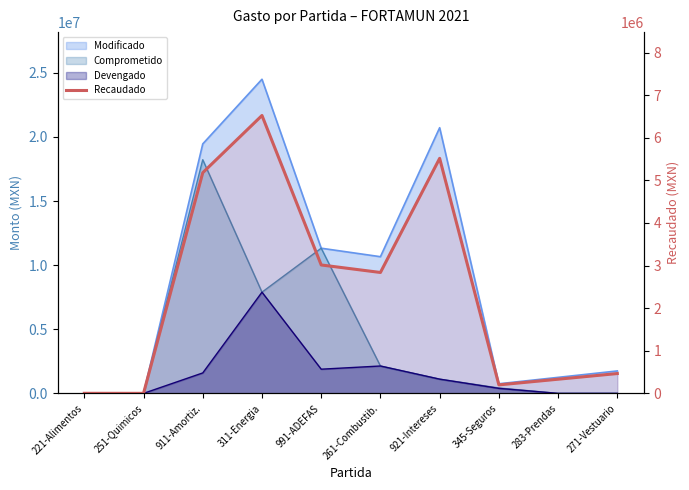

Which label corresponds to the largest value in the chart?

311-Energia